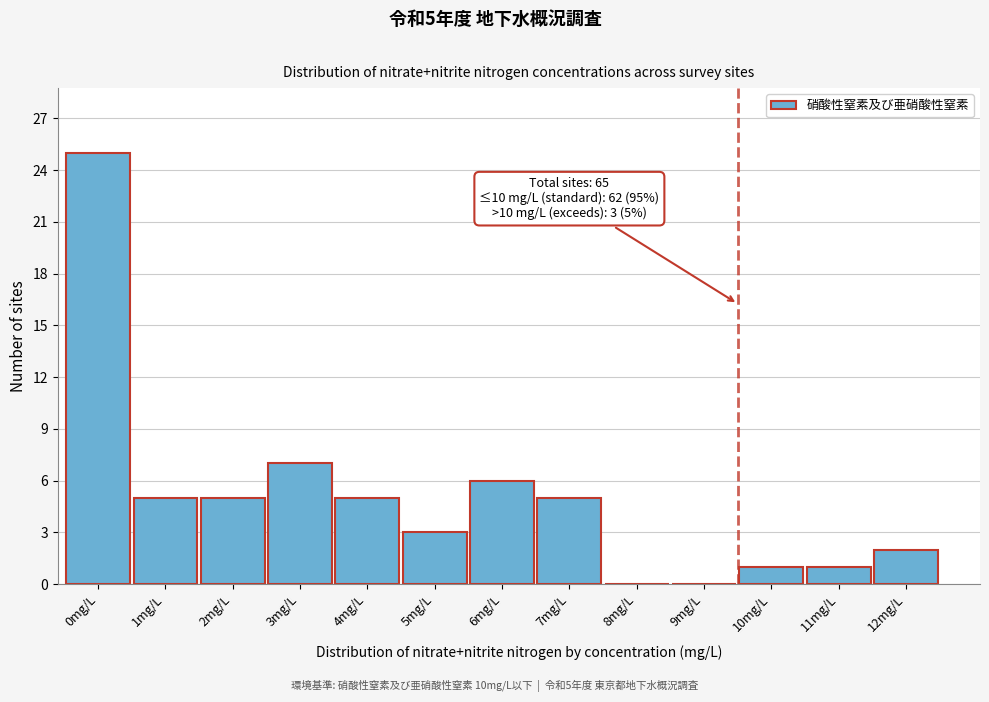

Reading left to right, what are all the values shown in this chart?

0mg/L=25	1mg/L=5	2mg/L=5	3mg/L=7	4mg/L=5	5mg/L=3	6mg/L=6	7mg/L=5	8mg/L=0	9mg/L=0	10mg/L=1	11mg/L=1	12mg/L=2